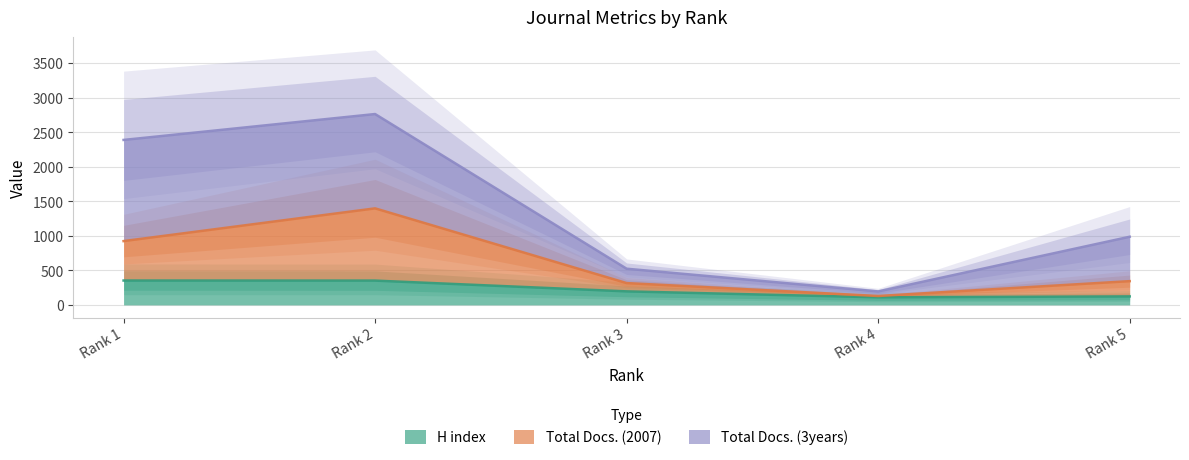

True or false: H index and Total Docs. (3years) cross at least once.

False